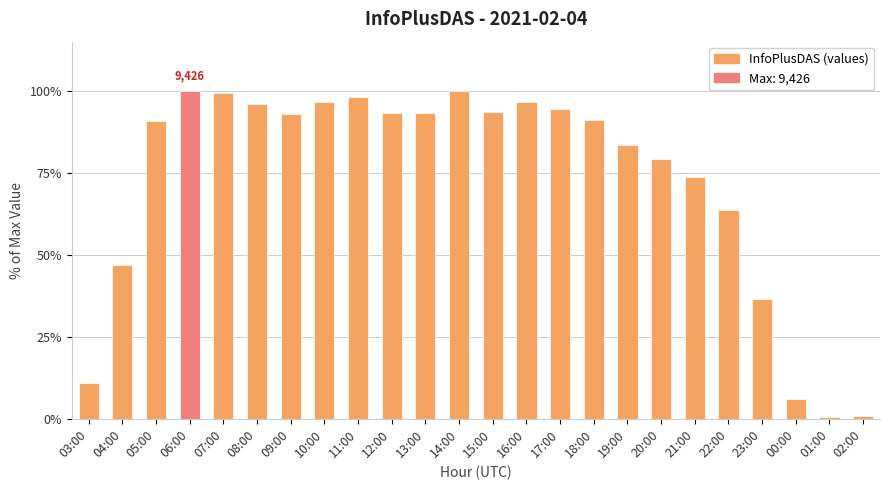

What is the value of the 2nd bar from the left?

47.0